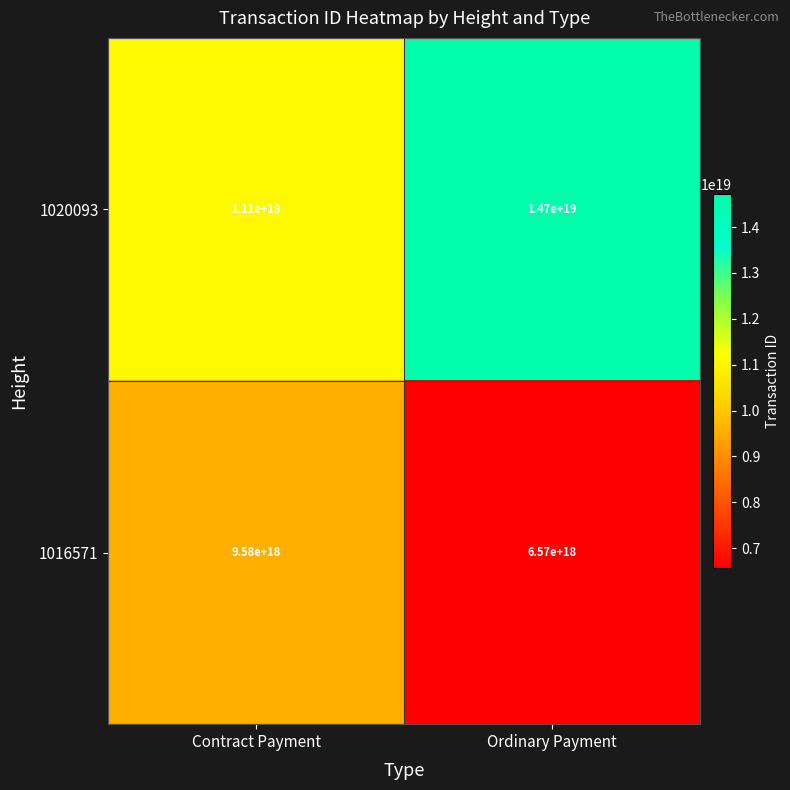

Is it true that 1020093 equals 15022535299813656576 at Contract Payment?

False